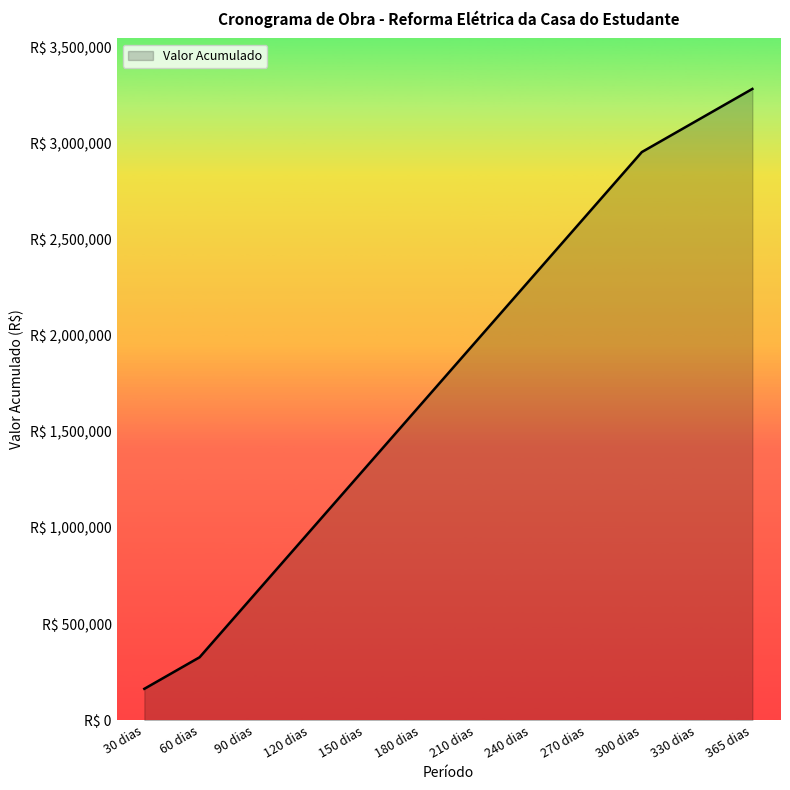

What is the sum of the values at 300 dias and 270 dias?

5580256.6